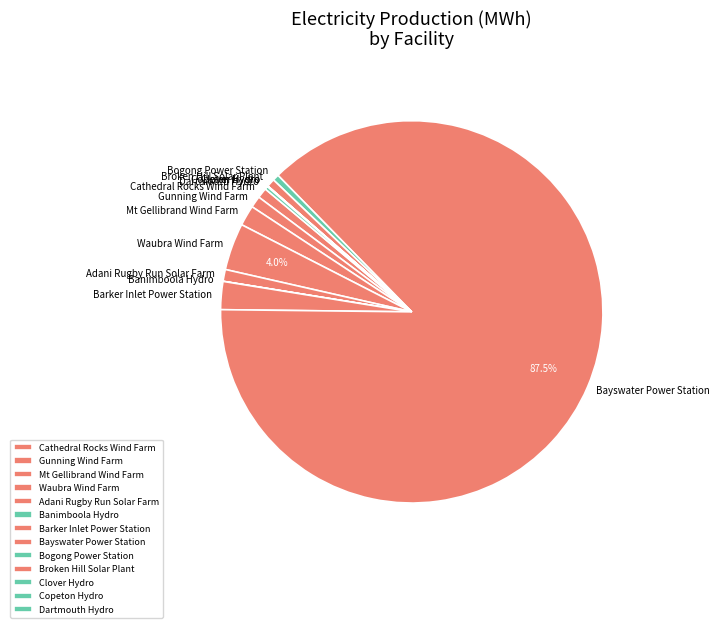

The Bogong Power Station slice represents 11% of the pie. True or false?

False